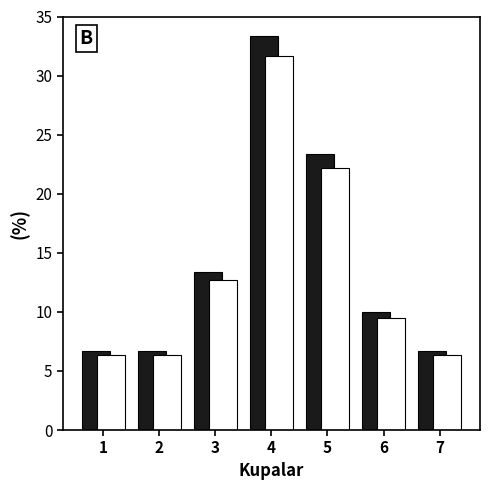

Which category has the highest value across all series?

4